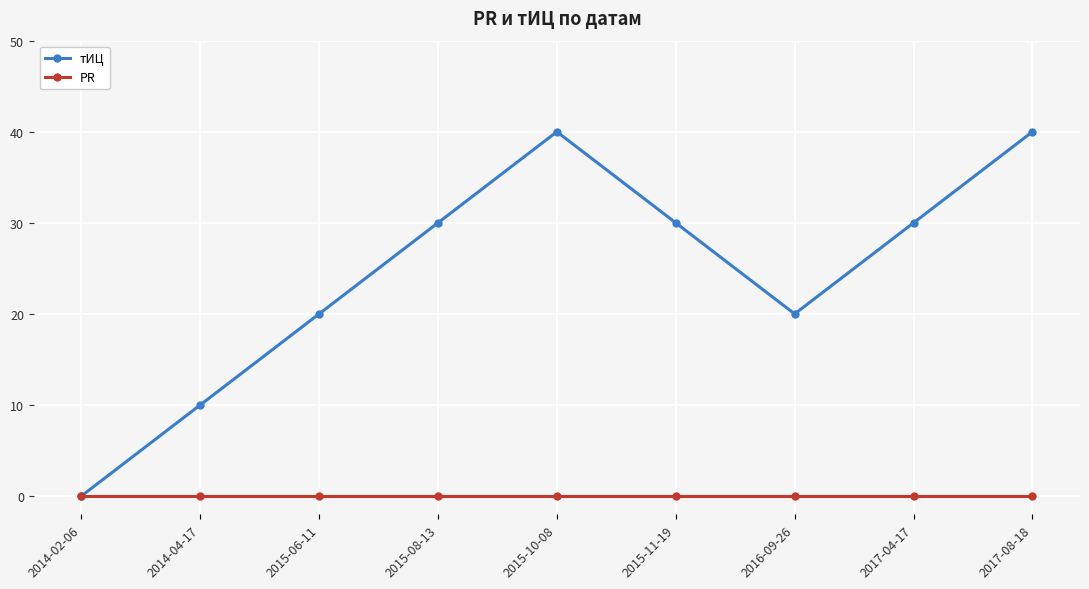

At which category does тИЦ reach its first local peak?

2015-10-08